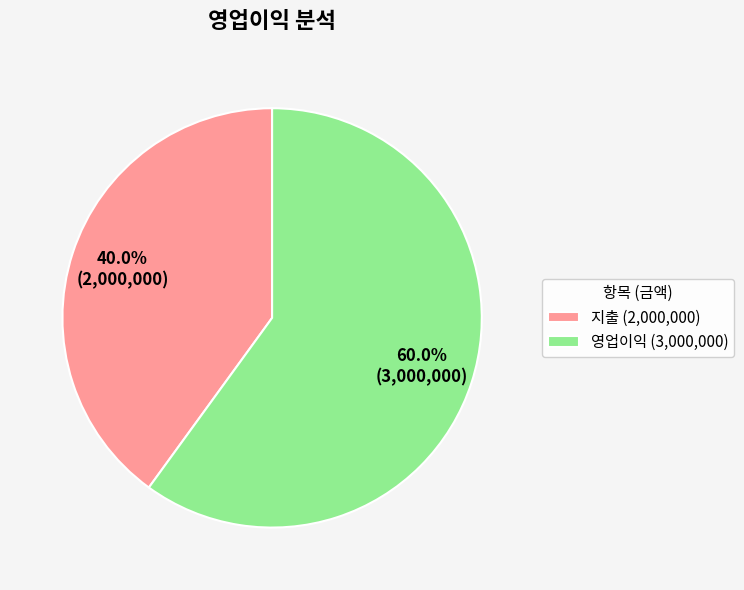

Is 지출 (2,000,000) the majority of the pie?

No